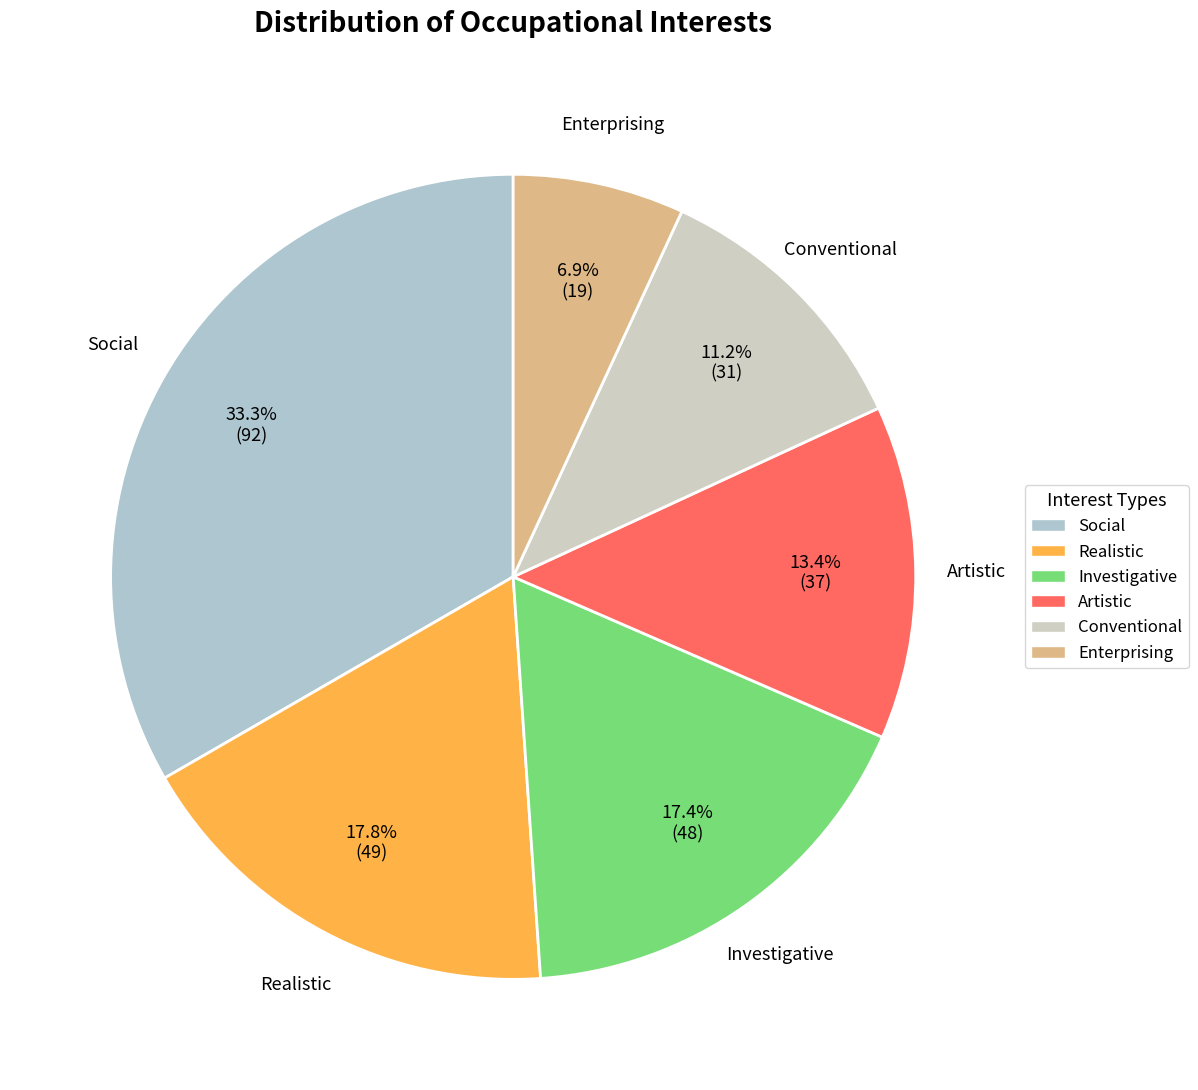

How many segments does this pie chart have?

6